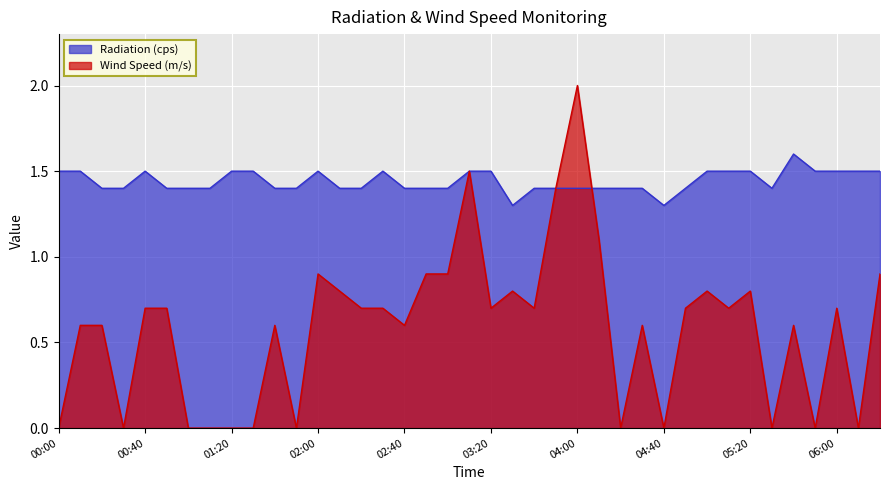

Which category has the lowest value across all series?

03:30